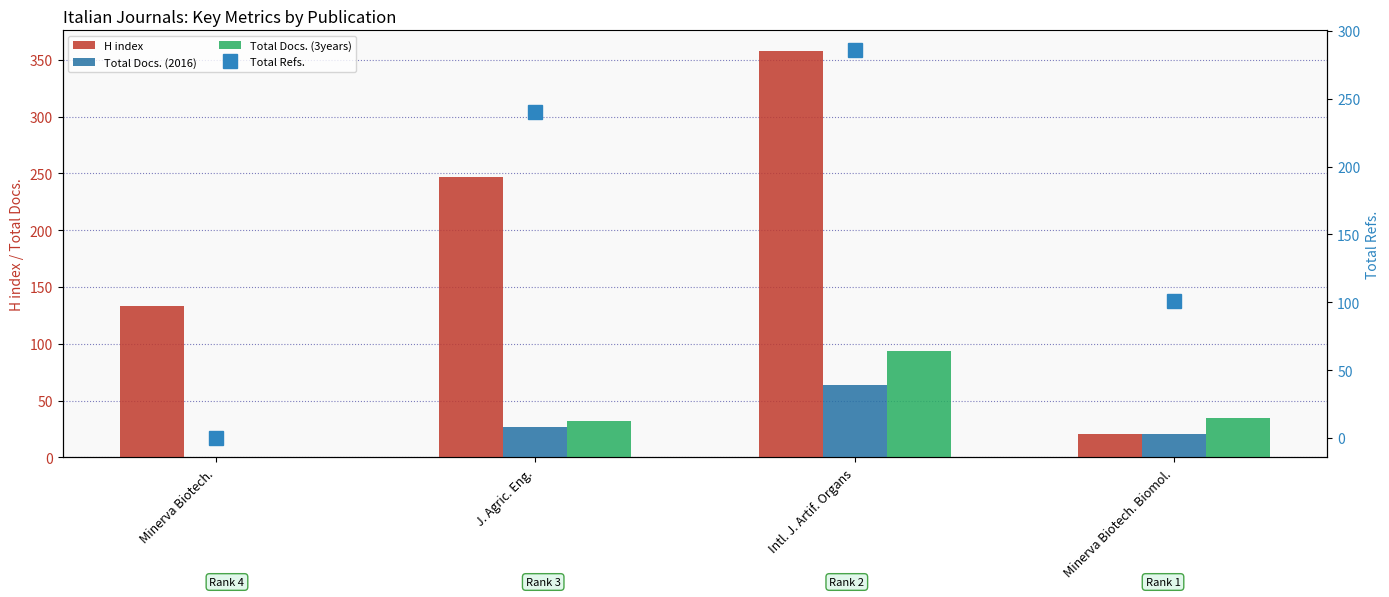

At how many categories does at least one series exceed 208?

2